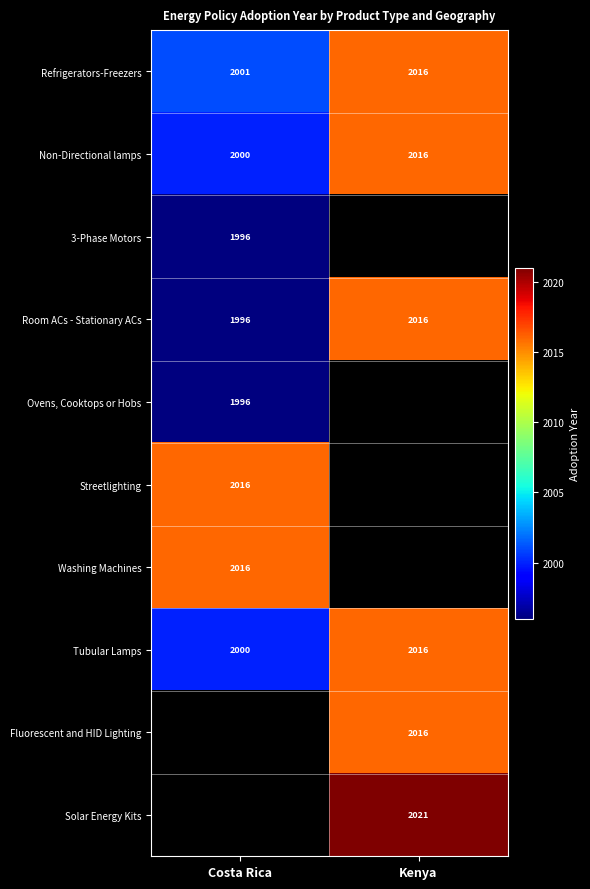

At how many categories does at least one series exceed 493?

2